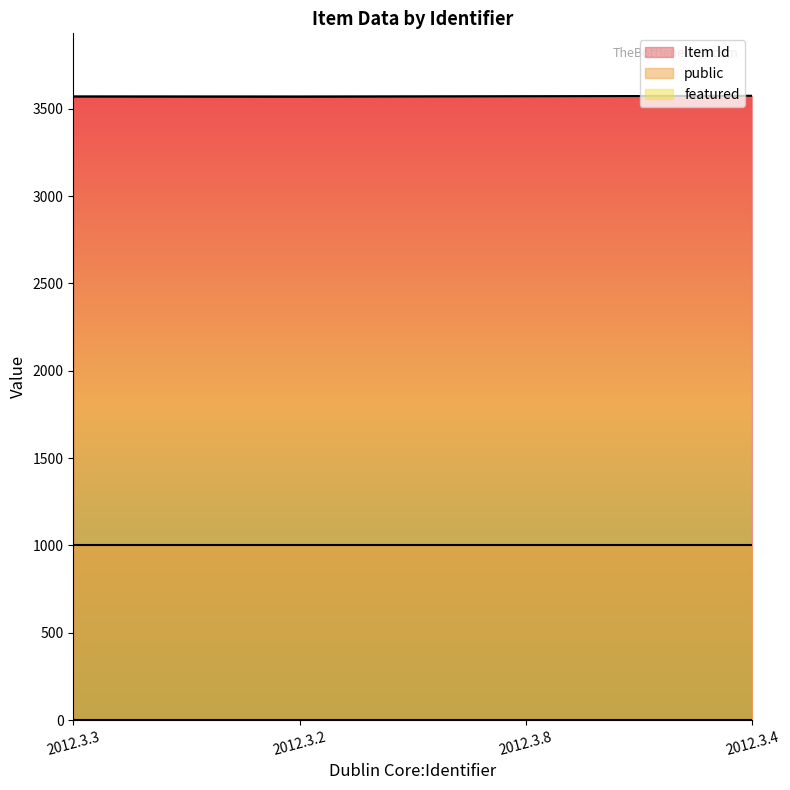

What position from the left is 2012.3.8?

3